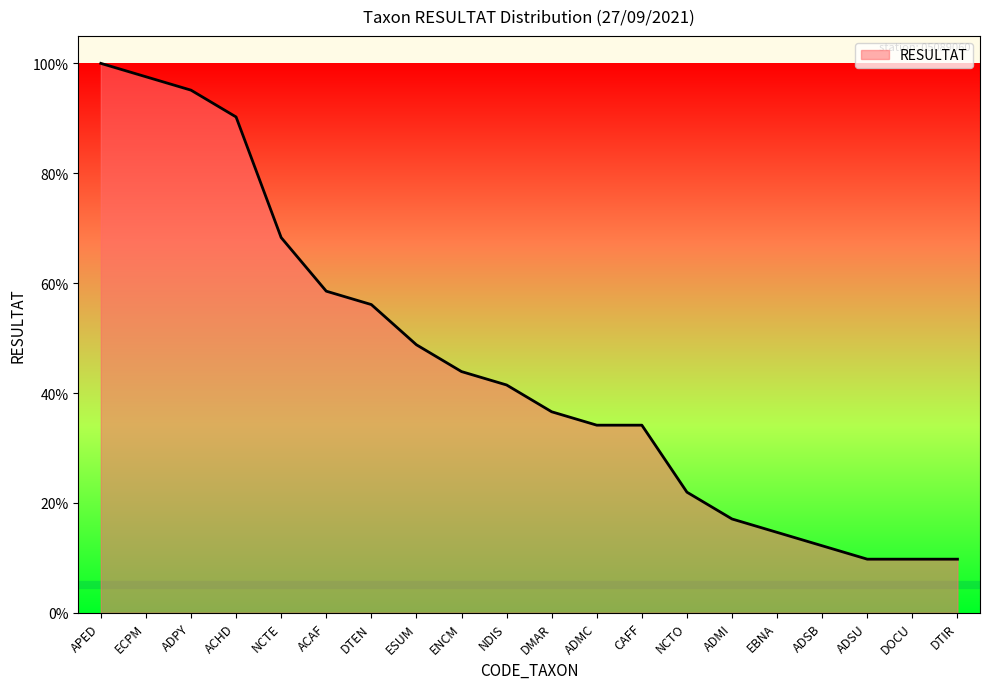

Reading left to right, extract all data points from this chart.

APED=100.0	ECPM=97.6	ADPY=95.1	ACHD=90.2	NCTE=68.3	ACAF=58.5	DTEN=56.1	ESUM=48.8	ENCM=43.9	NDIS=41.5	DMAR=36.6	ADMC=34.1	CAFF=34.1	NCTO=22.0	ADMI=17.1	EBNA=14.6	ADSB=12.2	ADSU=9.8	DOCU=9.8	DTIR=9.8